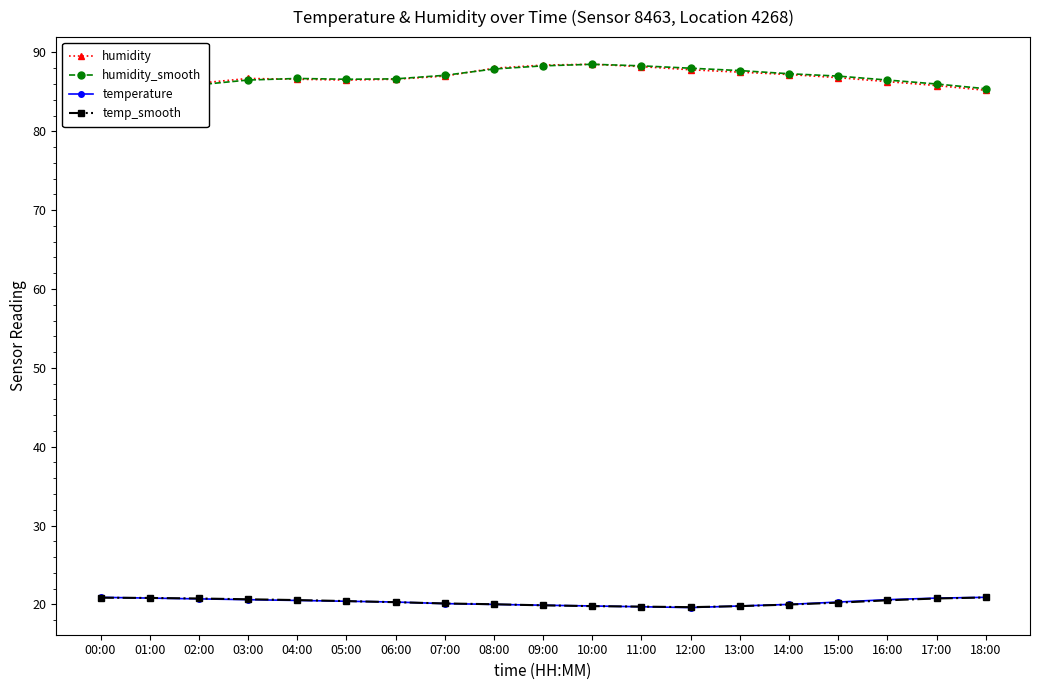

What is the label of the 4th point from the right?

15:00